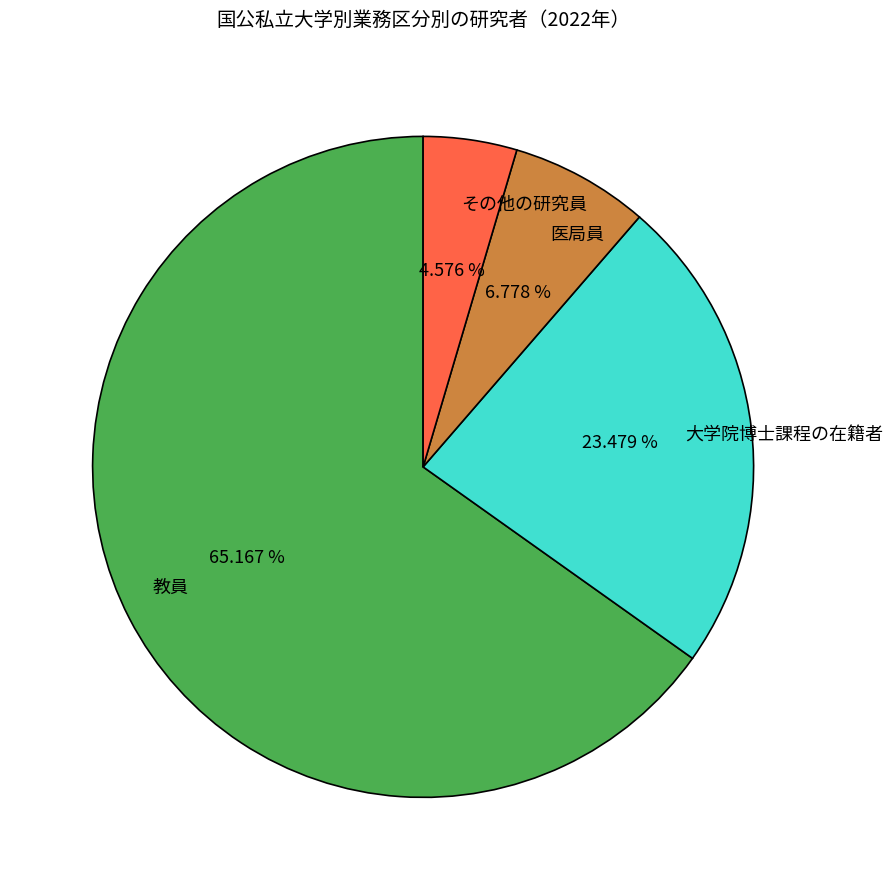

Is 教員 the majority of the pie?

Yes